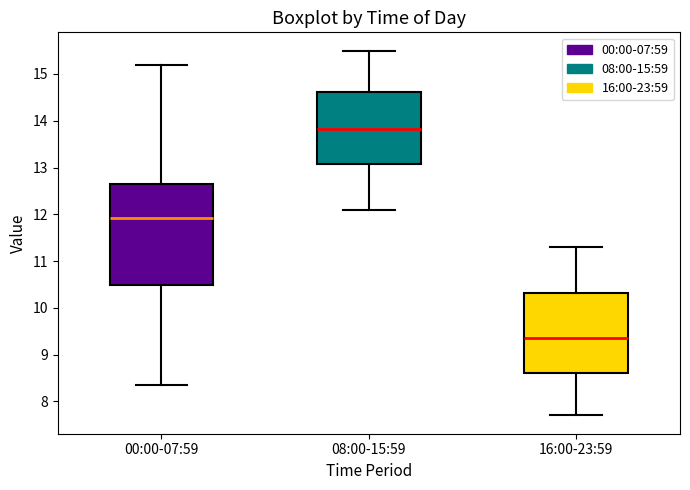

Reading left to right, transcribe this box plot: for each box, give where its median line is, the range the box spans, and where its two whiskers end, as read against the y-axis. The values are not printed on the chart, so give them approximately, as read against the axis.

00:00-07:59: median 11.9, box 10.5 to 12.6, whiskers 8.4 to 15.2
08:00-15:59: median 13.8, box 13.1 to 14.6, whiskers 12.1 to 15.5
16:00-23:59: median 9.4, box 8.6 to 10.3, whiskers 7.7 to 11.3